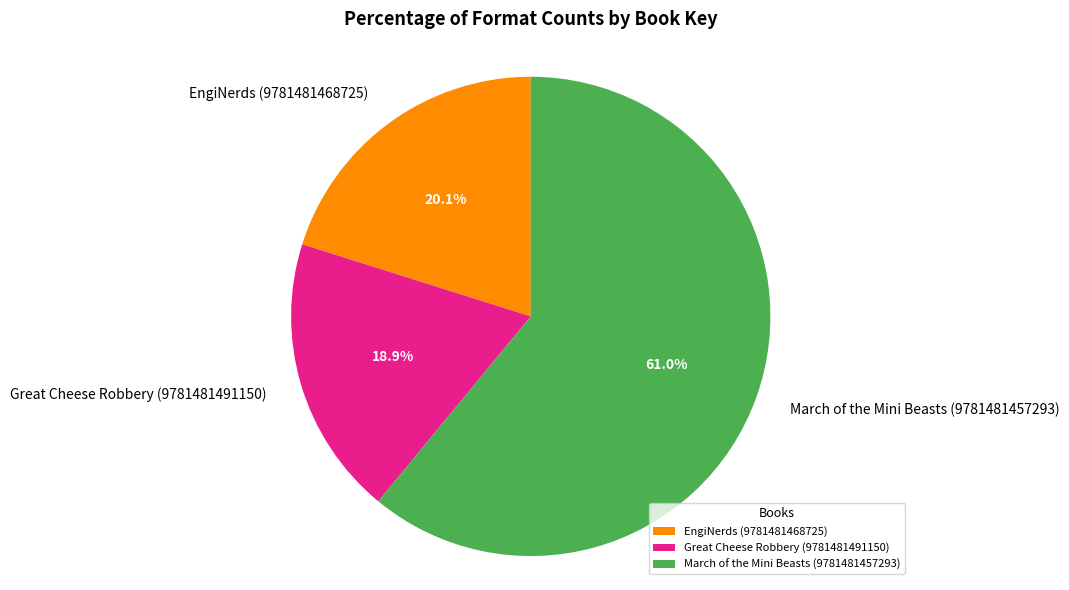

What percentage is the EngiNerds (9781481468725) slice, to the nearest percent?

20%